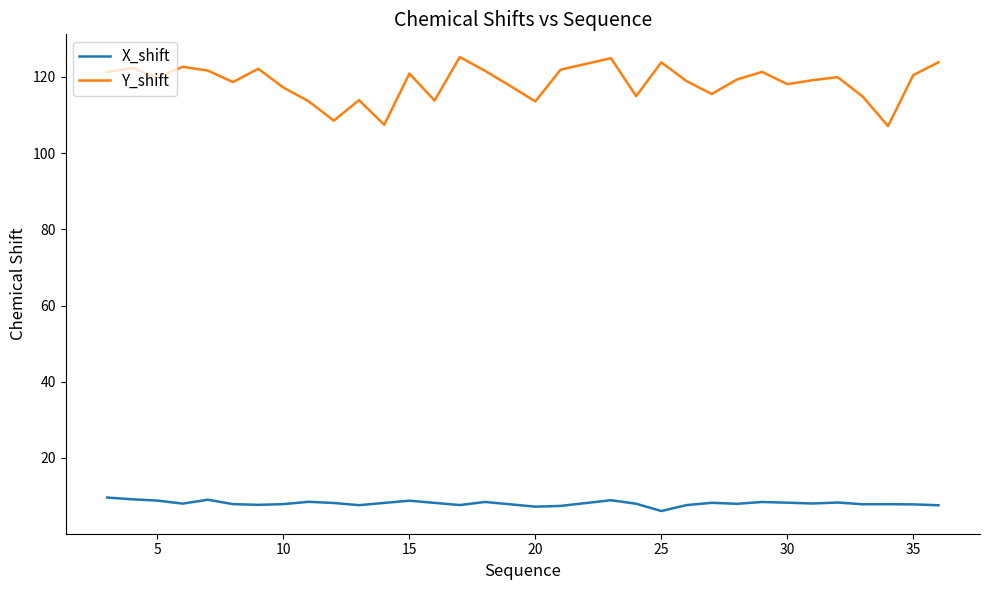

True or false: X_shift and Y_shift cross at least once.

False